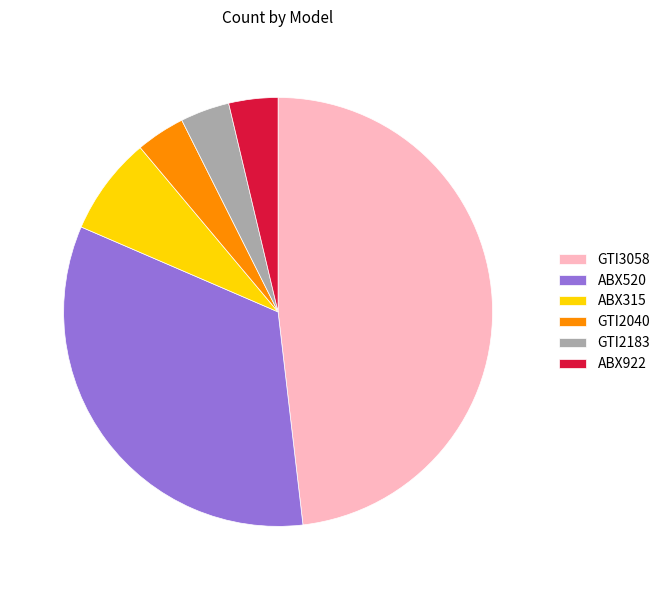

Is there any slice that represents more than half of the pie?

No